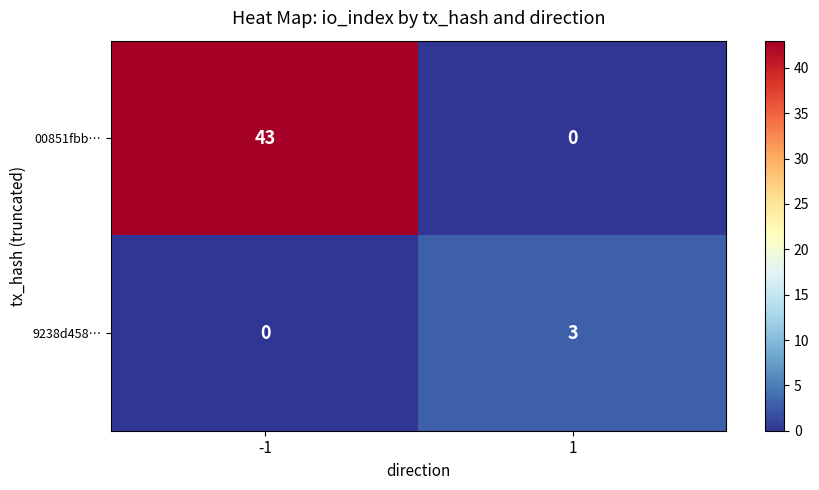

Reading right to left, transcribe all the data shown in this chart.

00851fbb…: 0	43
9238d458…: 3	0